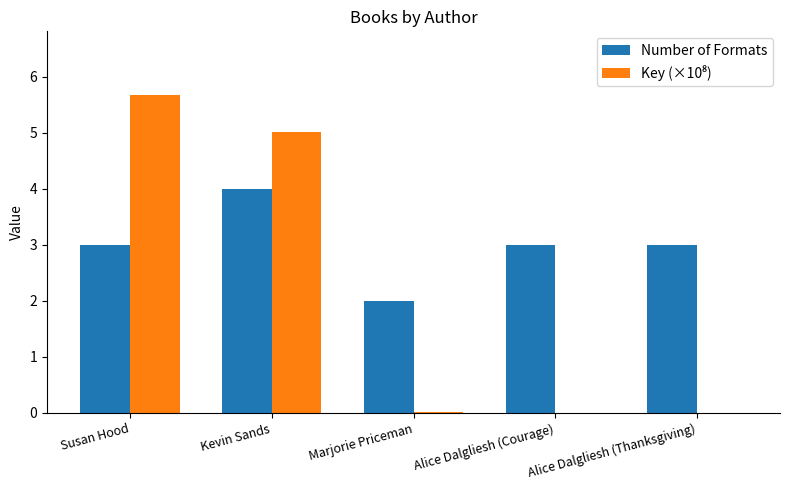

What is the spread (max minus min) of values at Kevin Sands?

1.0